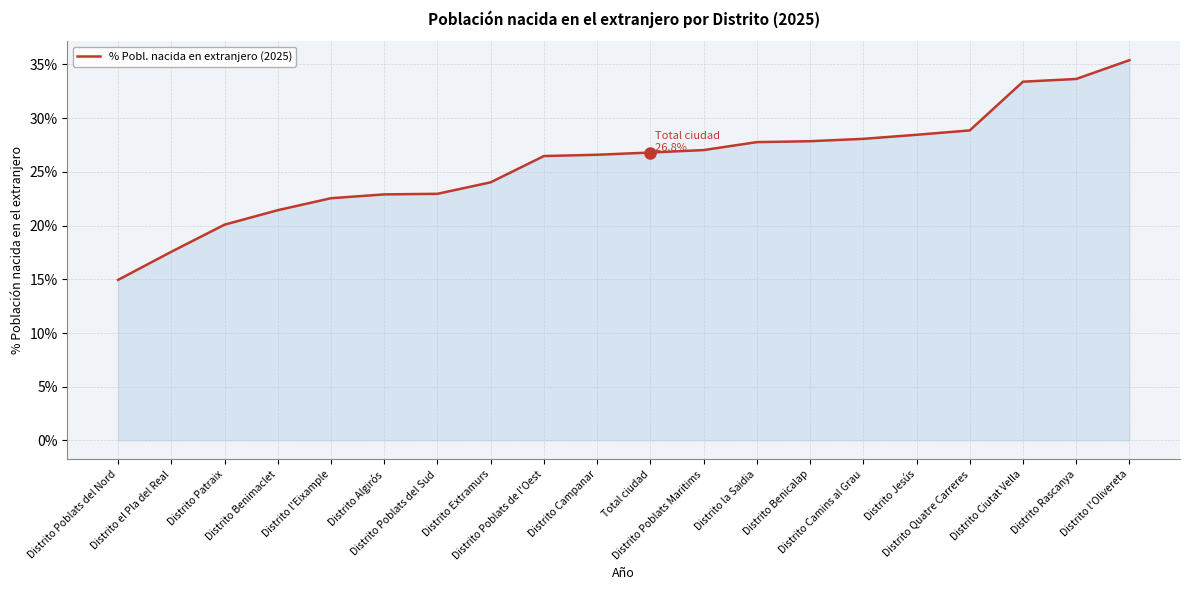

Is it true that the value at Distrito Poblats del Sud is 37.0?

False